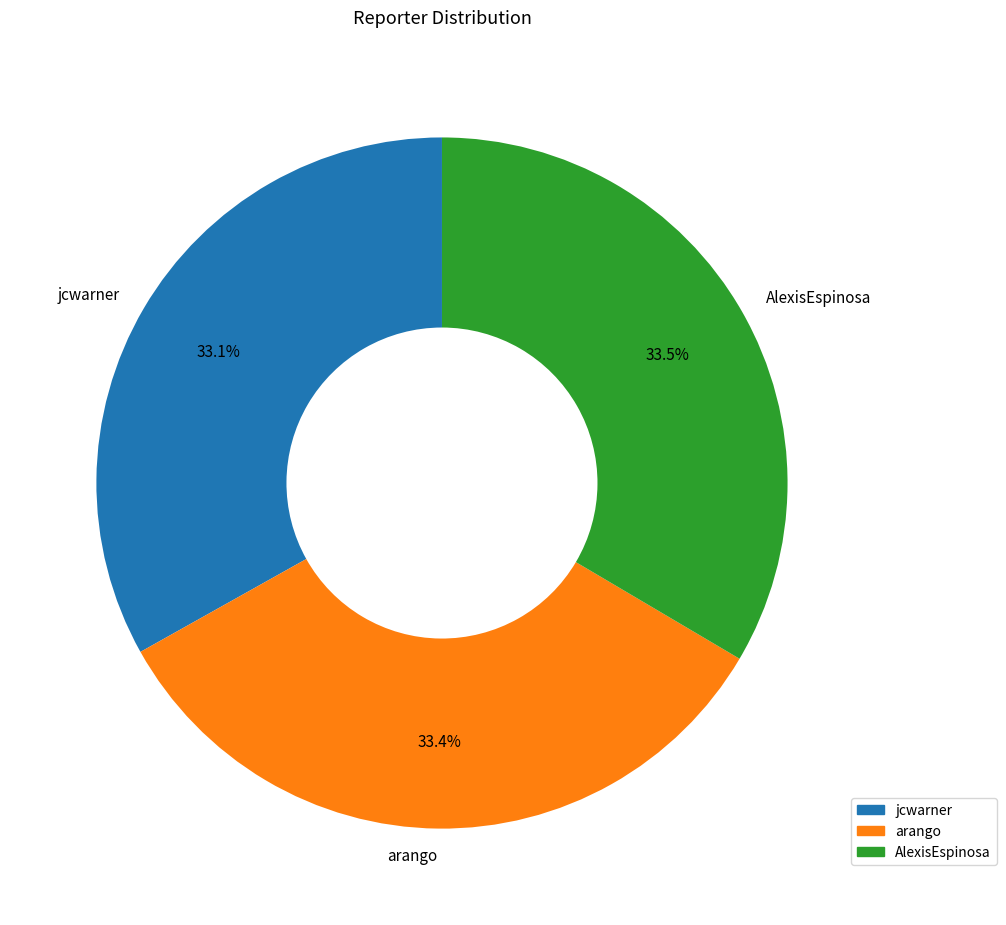

Does any single category account for the majority?

No